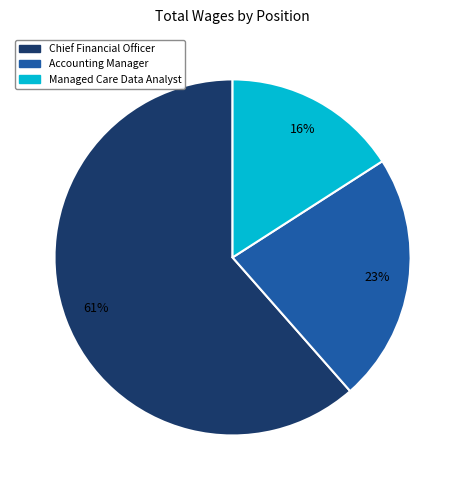

How many slices are in this pie chart?

3